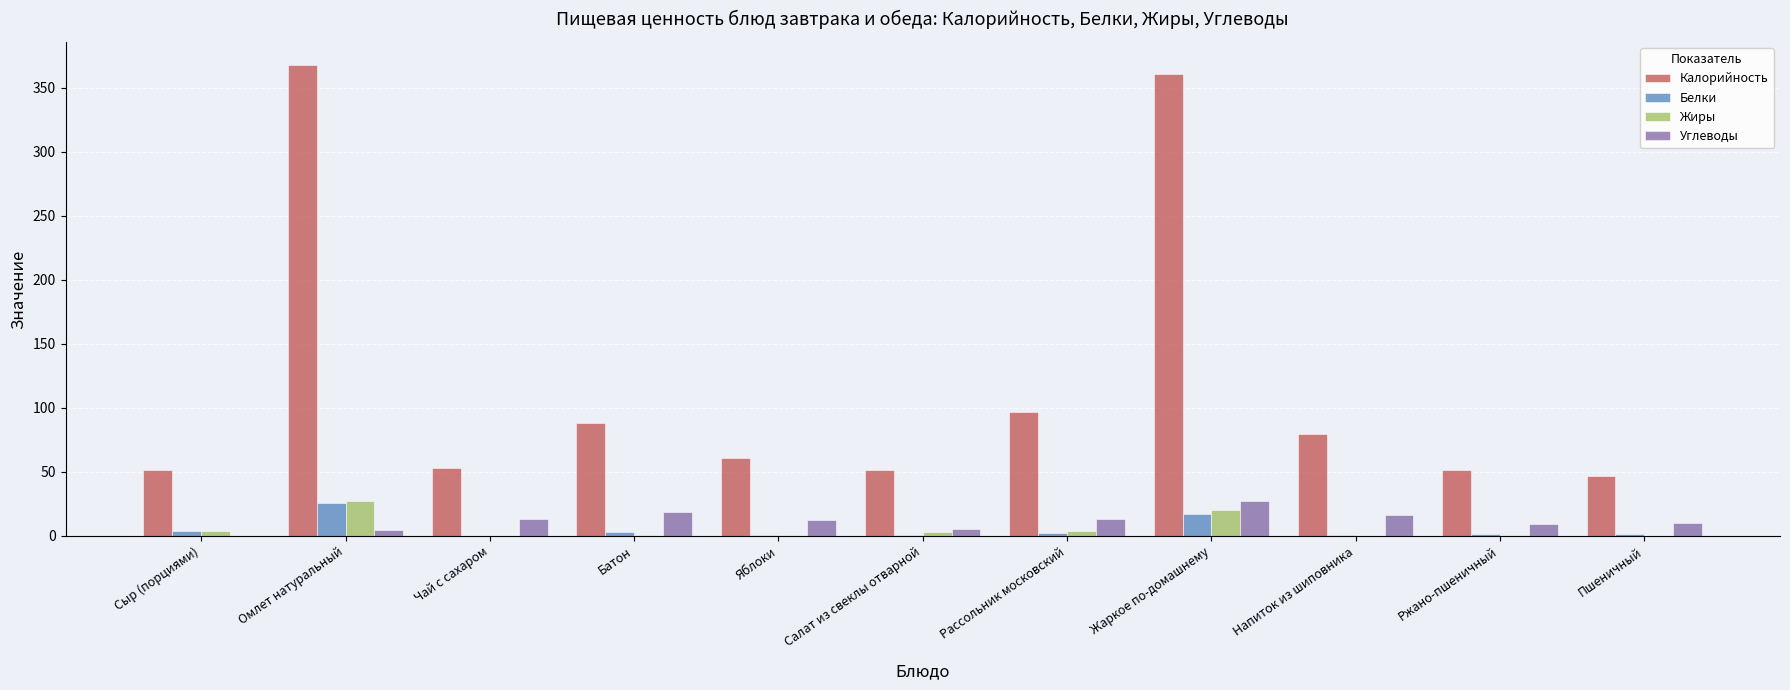

Which series changed the most between Напиток из шиповника and Пшеничный?

Калорийность